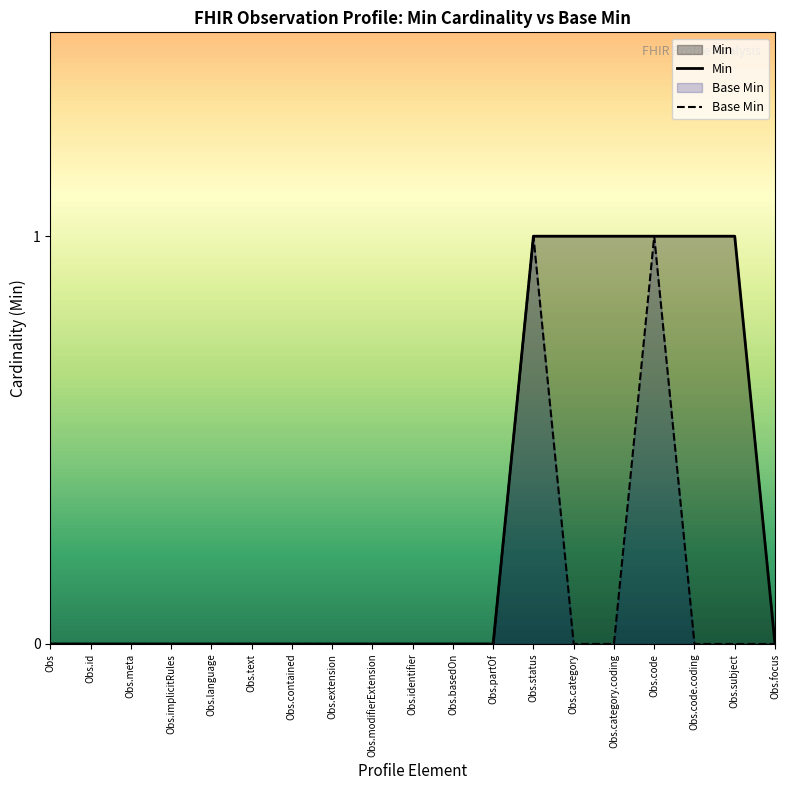

At which category does Base Min reach its first local peak?

Obs.status